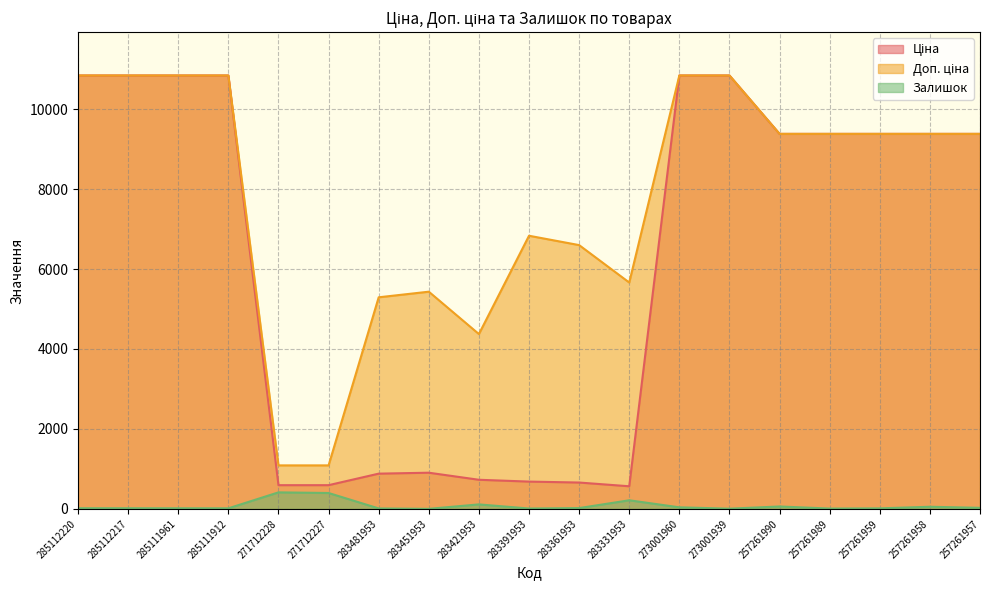

What is the spread (max minus min) of values at 257261958?

9325.3